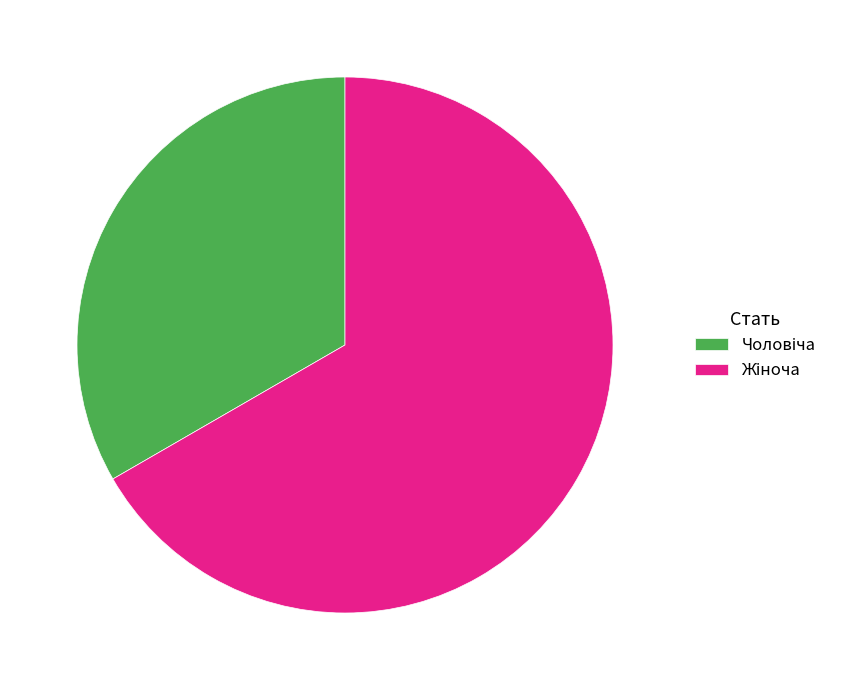

Does any single category account for the majority?

Yes